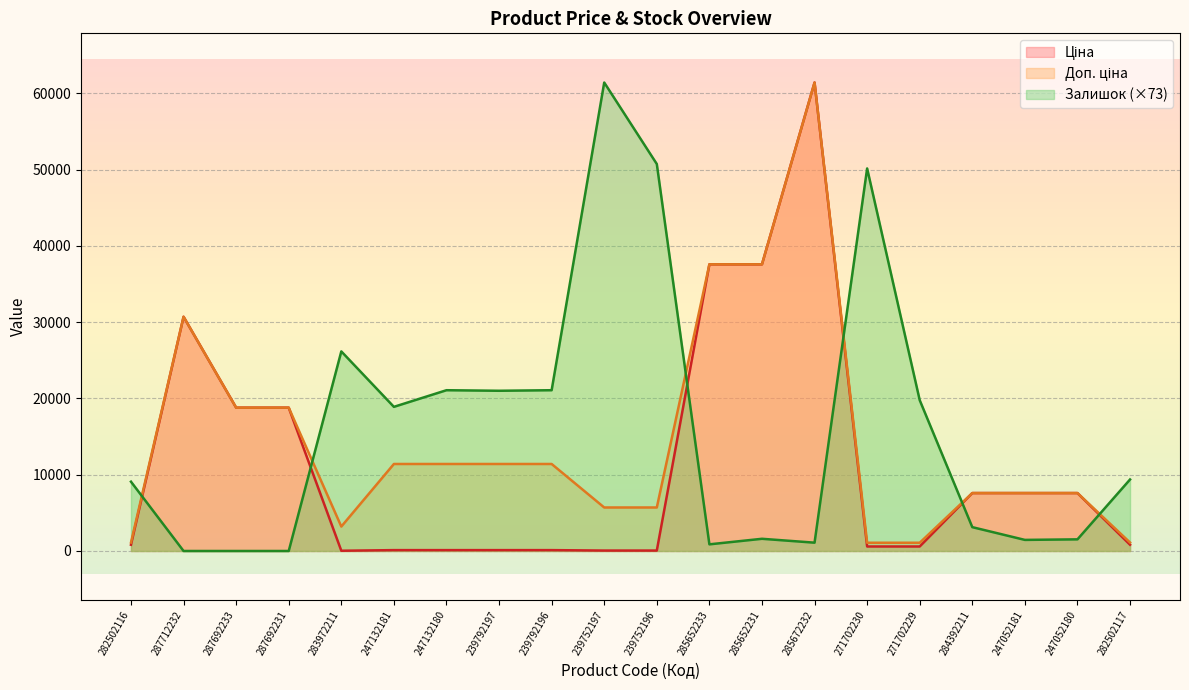

What is the label of the 10th point from the left?

239752197